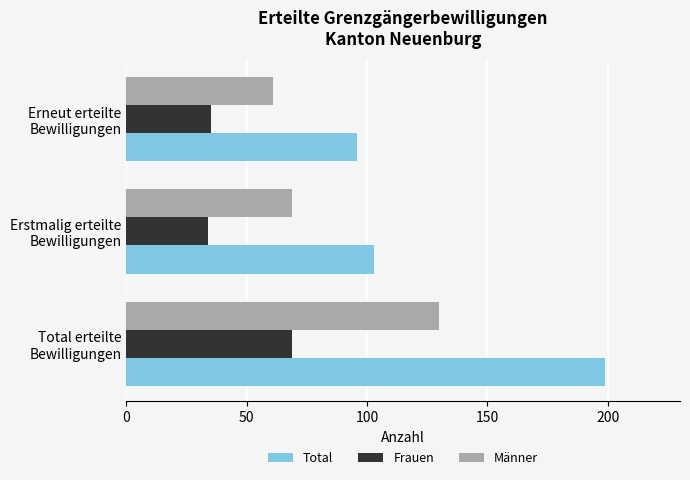

What is the difference between the maximum and minimum values in the Total series?

103